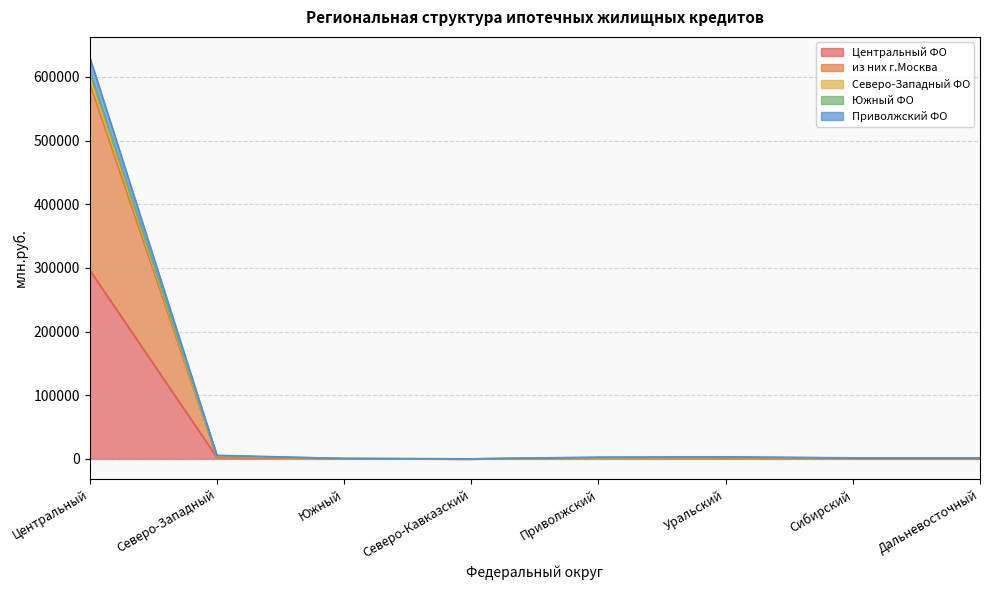

True or false: Приволжский ФО and Центральный ФО cross at least once.

False